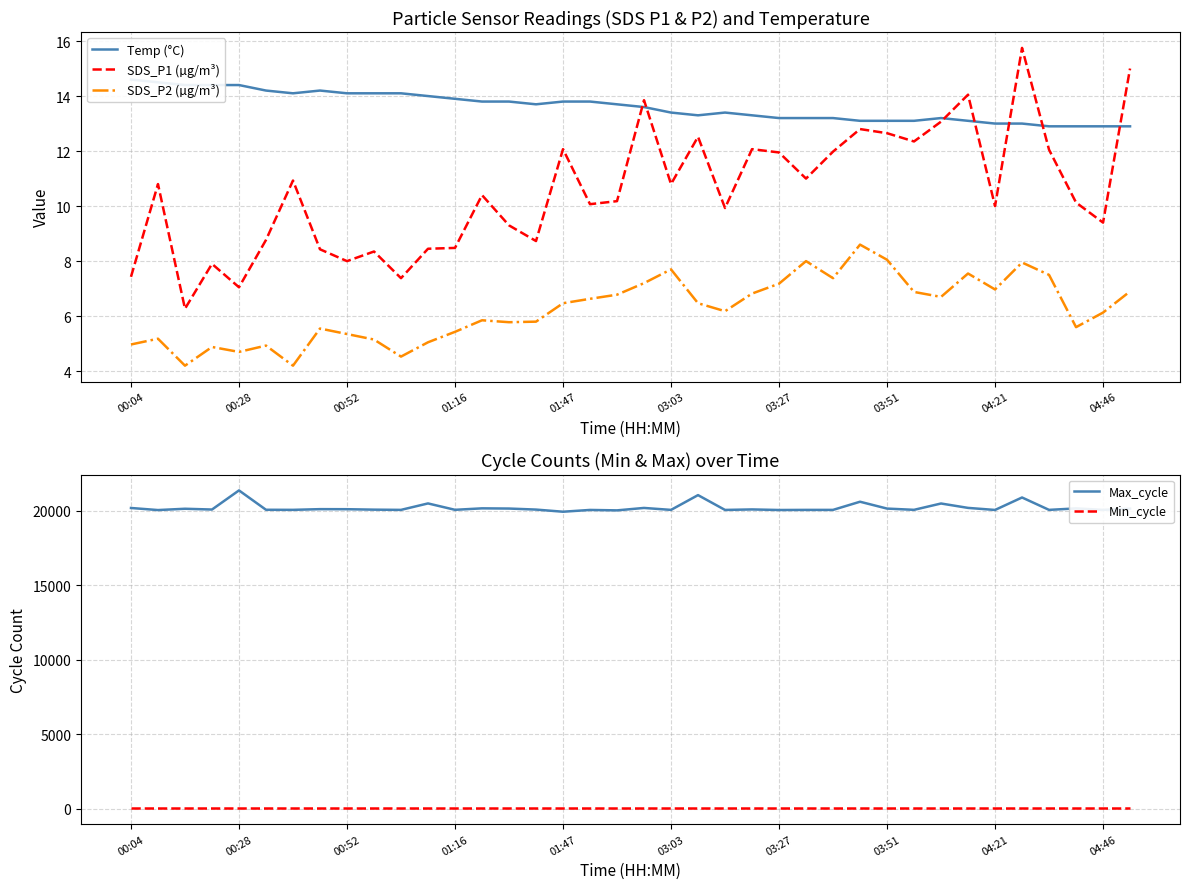

Is it true that Temp (°C) equals 13.3 at 23?

True